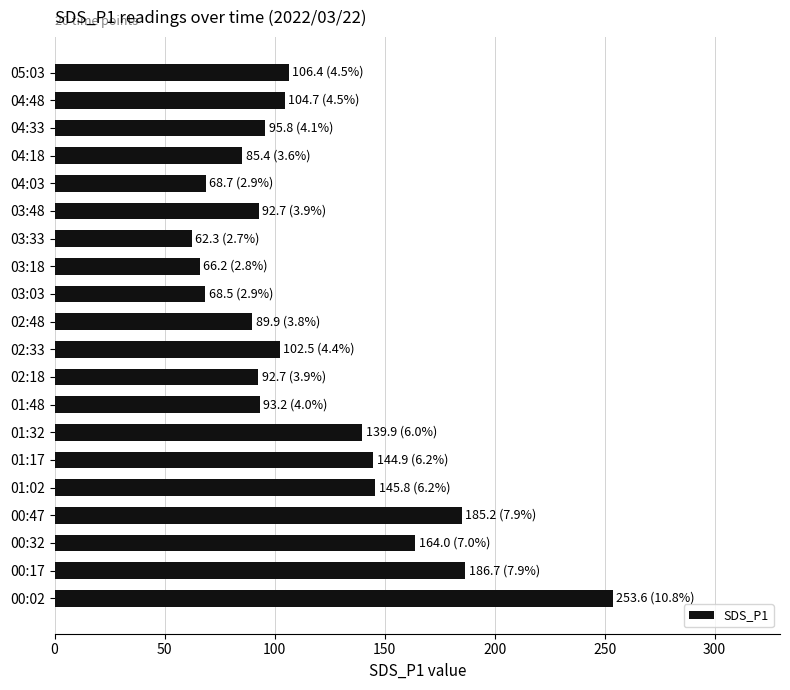

What is the difference between the values at 00:17 and 03:18?

120.6